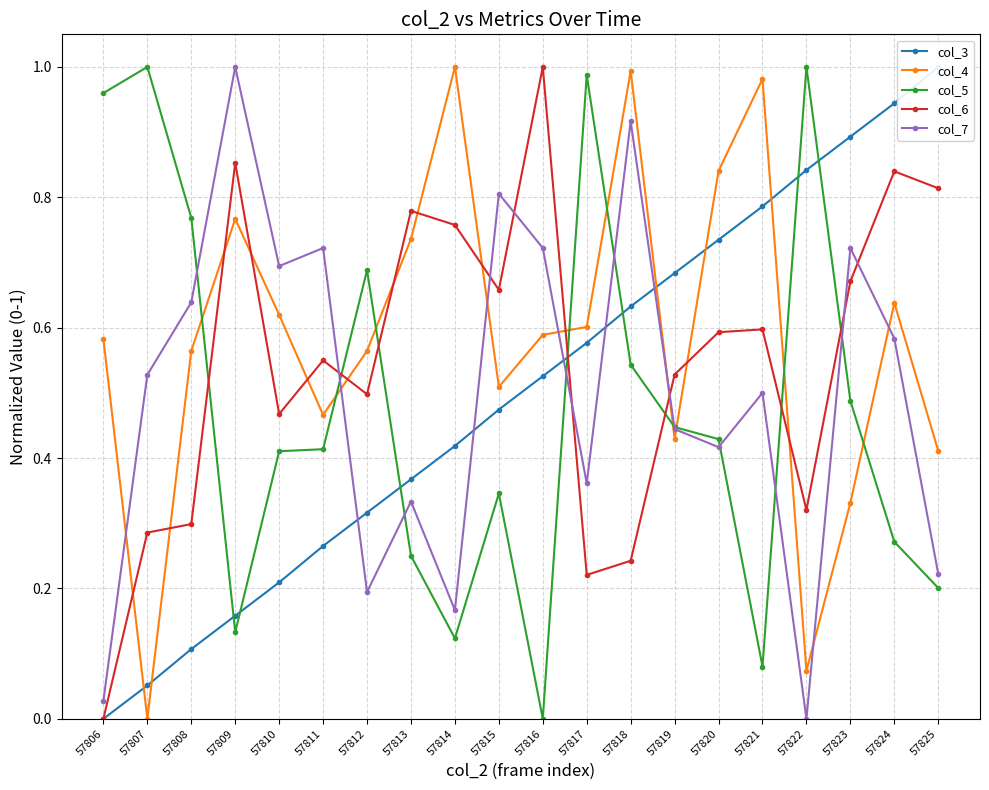

Between which two adjacent categories do col_7 and col_5 first intersect?

57808 and 57809